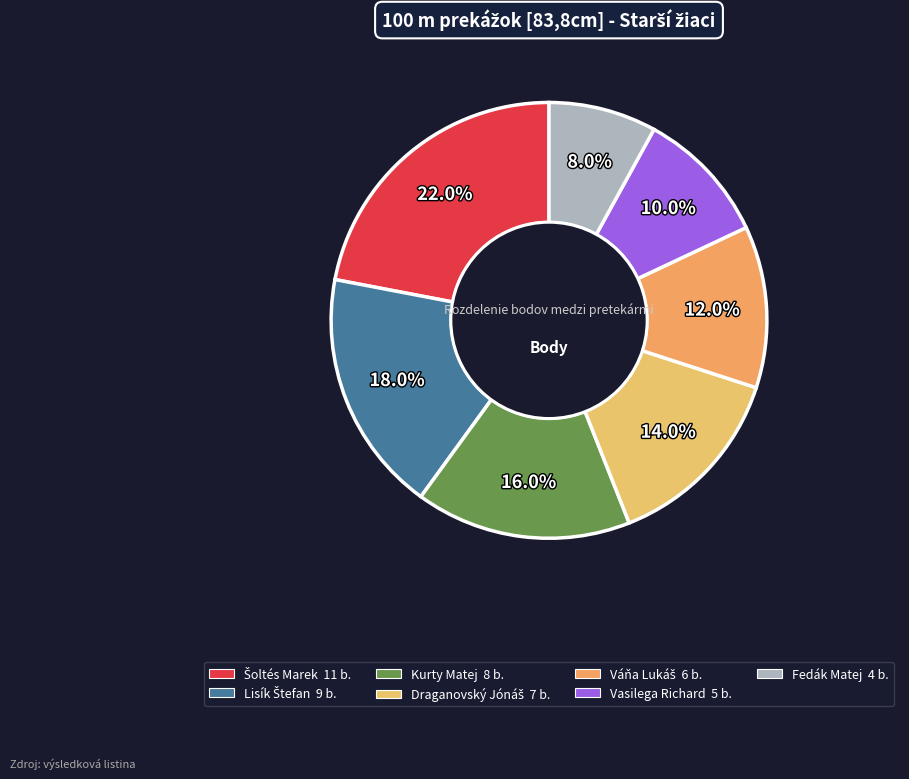

The Draganovský Jónáš slice represents 21% of the pie. True or false?

False